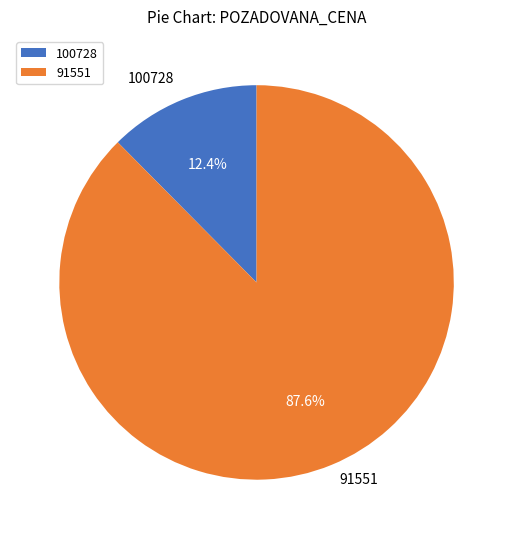

To the nearest percent, what is the average slice percentage?

50%